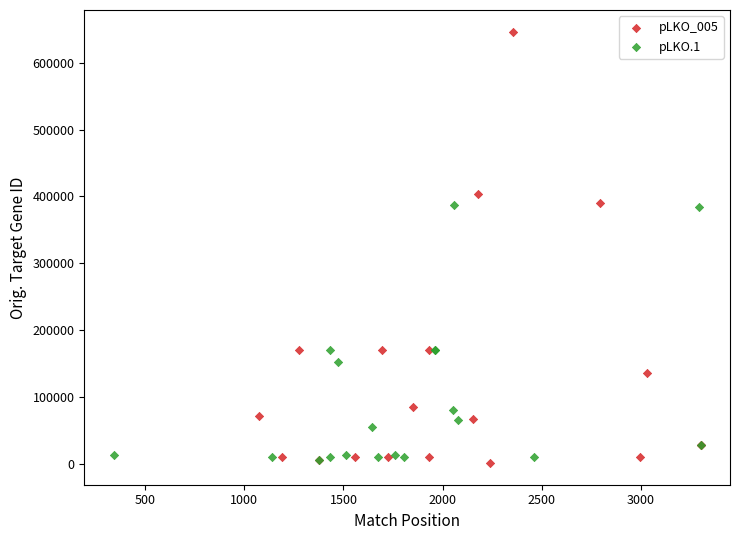

Which series contains the highest Y value?

pLKO_005